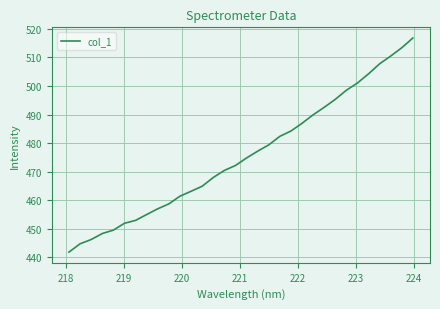

What is the minimum value shown in the chart?

441.9